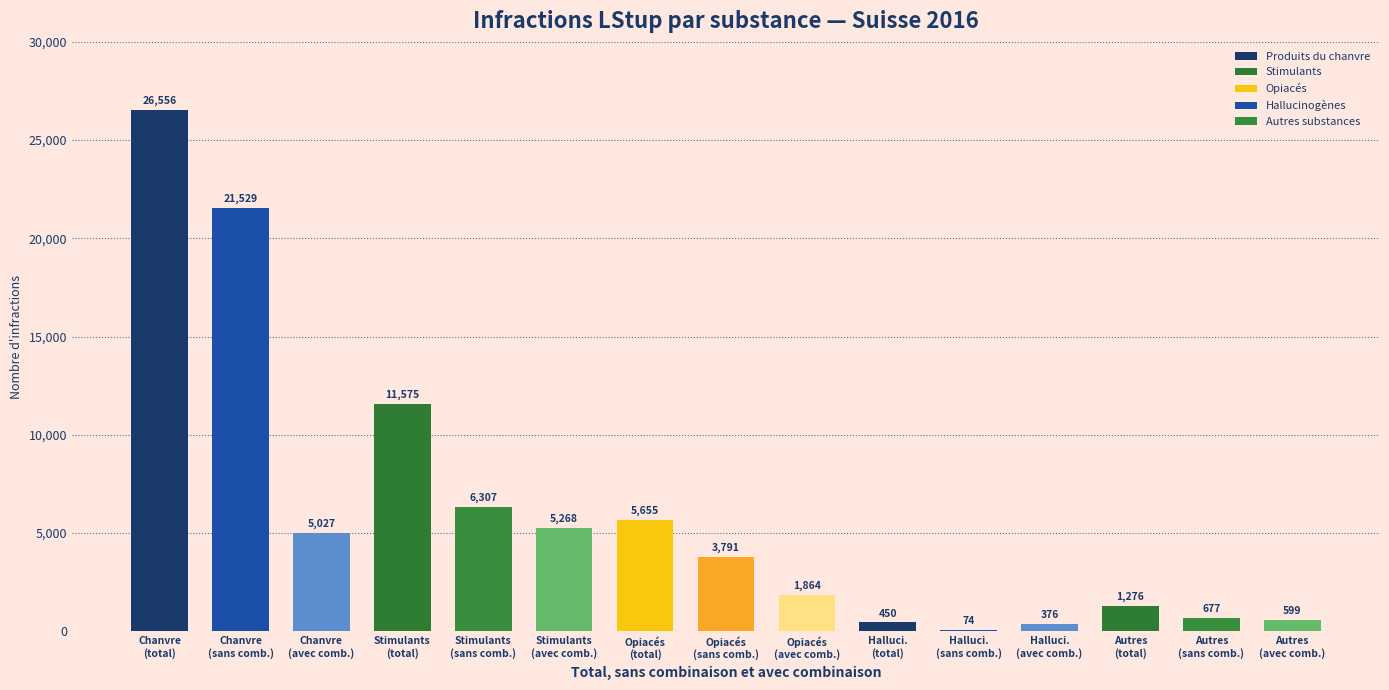

At which label is the value closest to 13315?

Stimulants
(total)